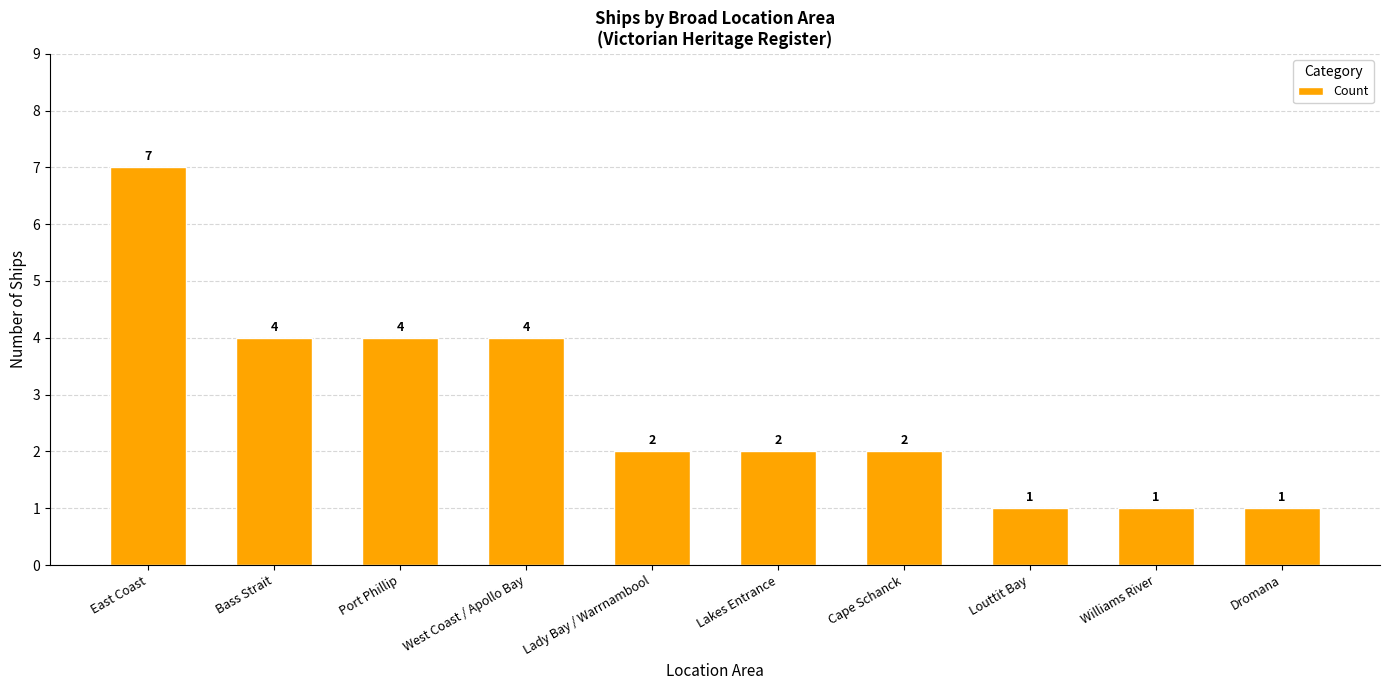

What is the smallest value displayed?

1